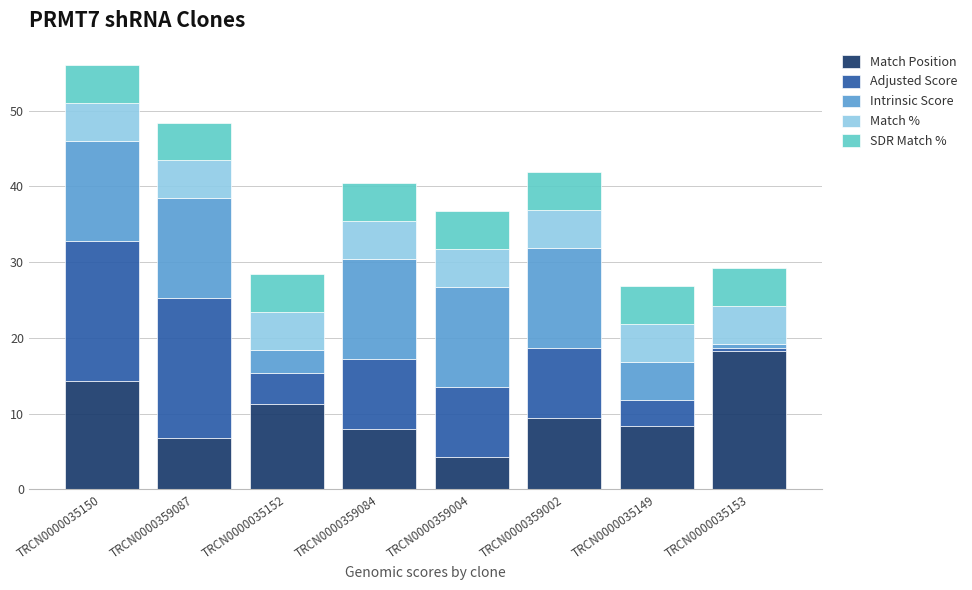

At which label does Match Position reach its minimum?

TRCN0000359004